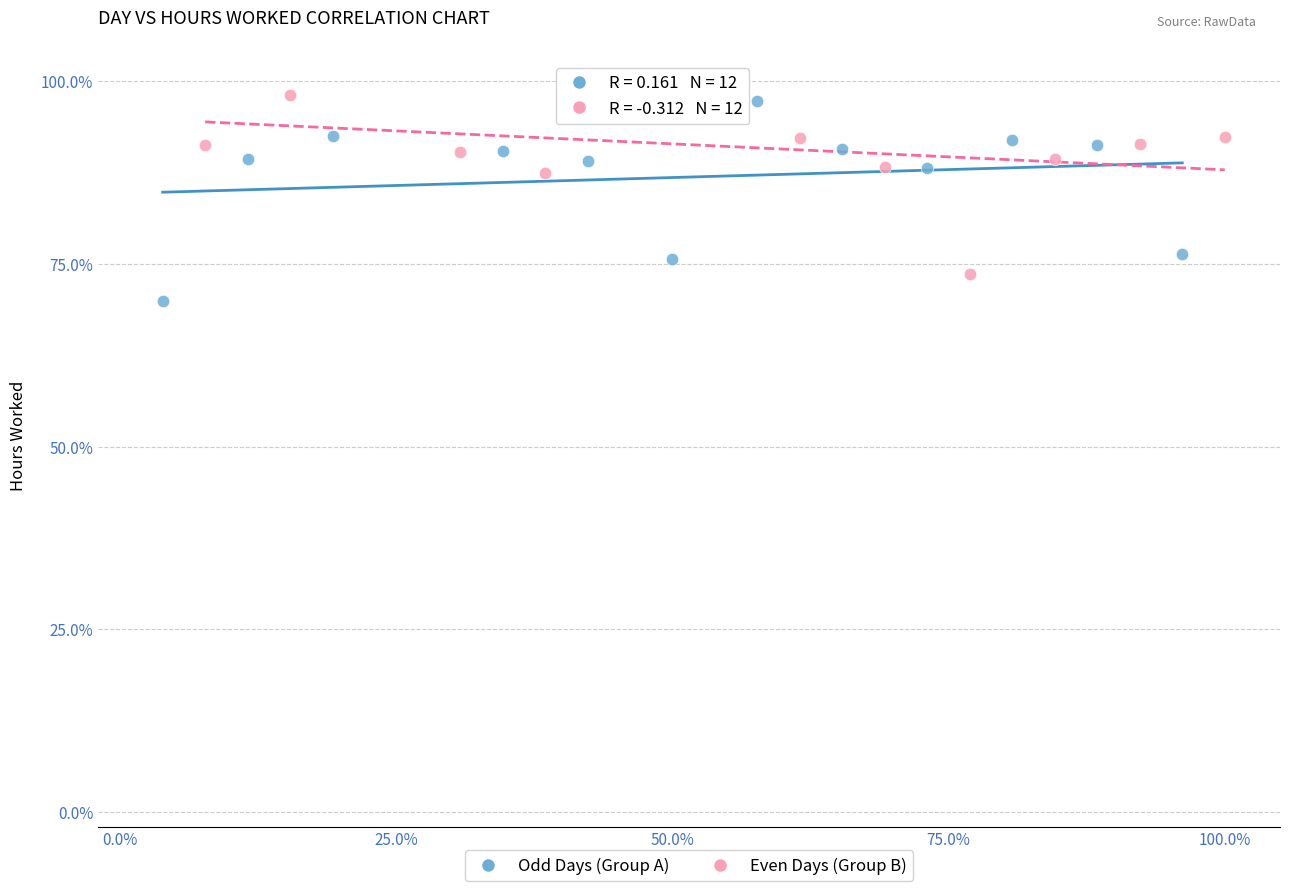

What are all the series names shown in the legend?

Odd Days (Group A), Even Days (Group B)